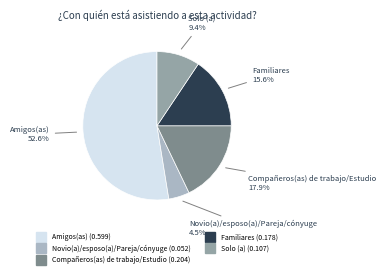

Which category has the biggest portion of the pie?

Amigos(as)